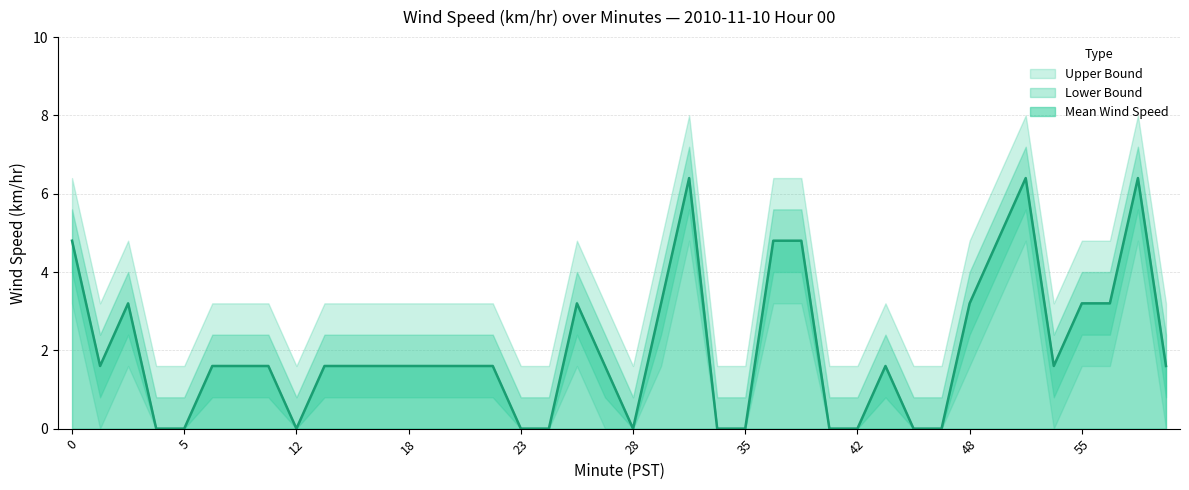

What are all the series names shown in the legend?

Mean Wind Speed, Upper Bound, Lower Bound